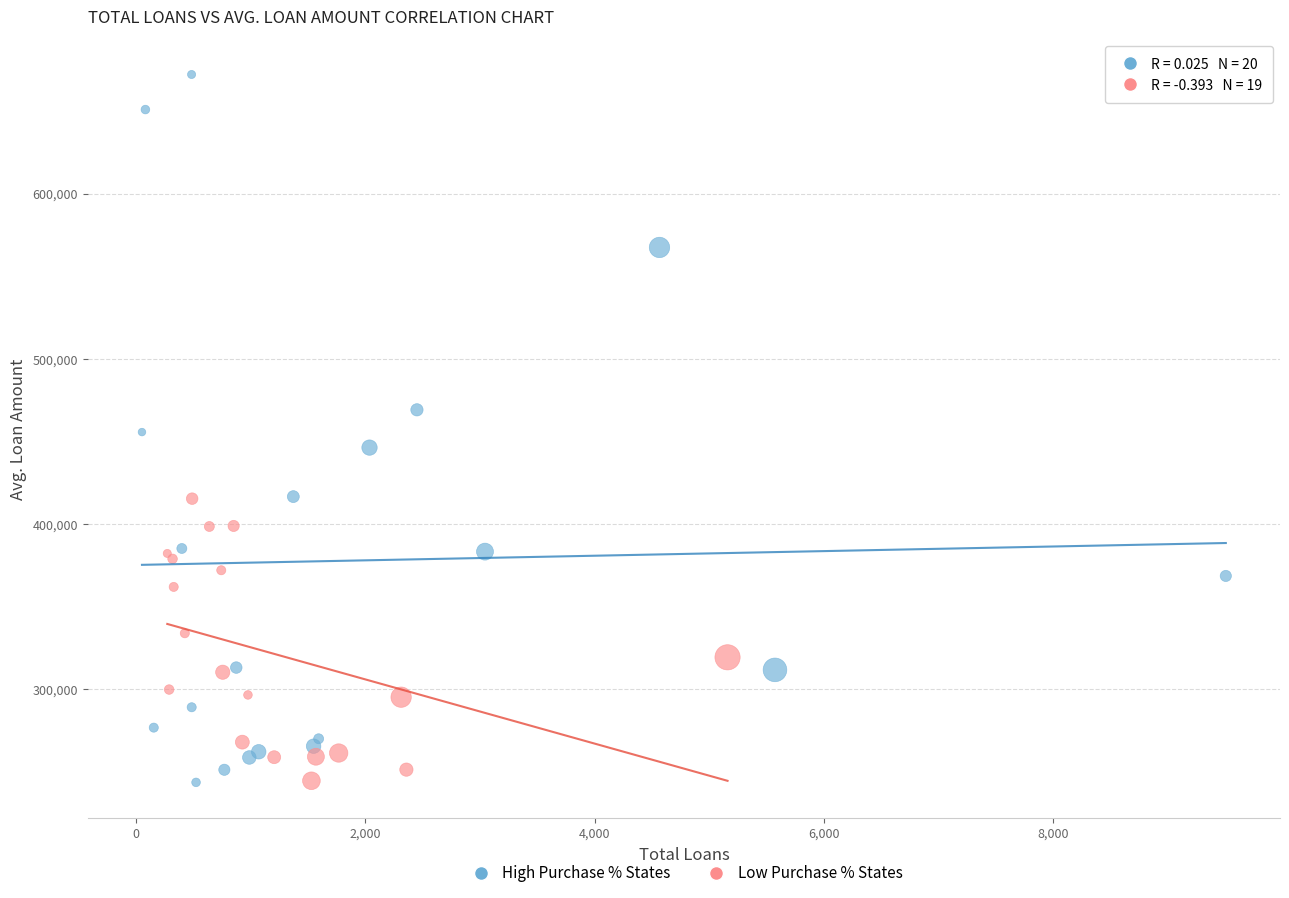

Which series has the largest Y range (max minus min)?

High Purchase % States